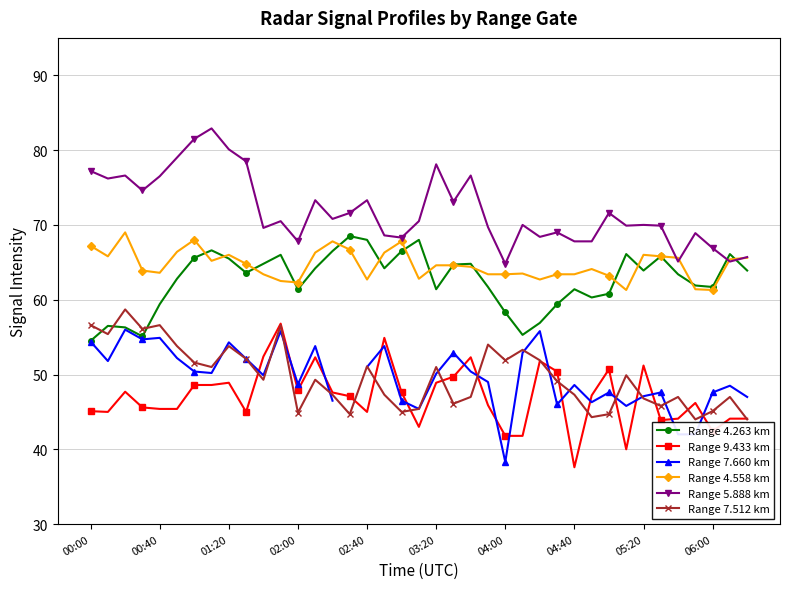

How many interior local peaks does the Range 9.433 km series have?

10